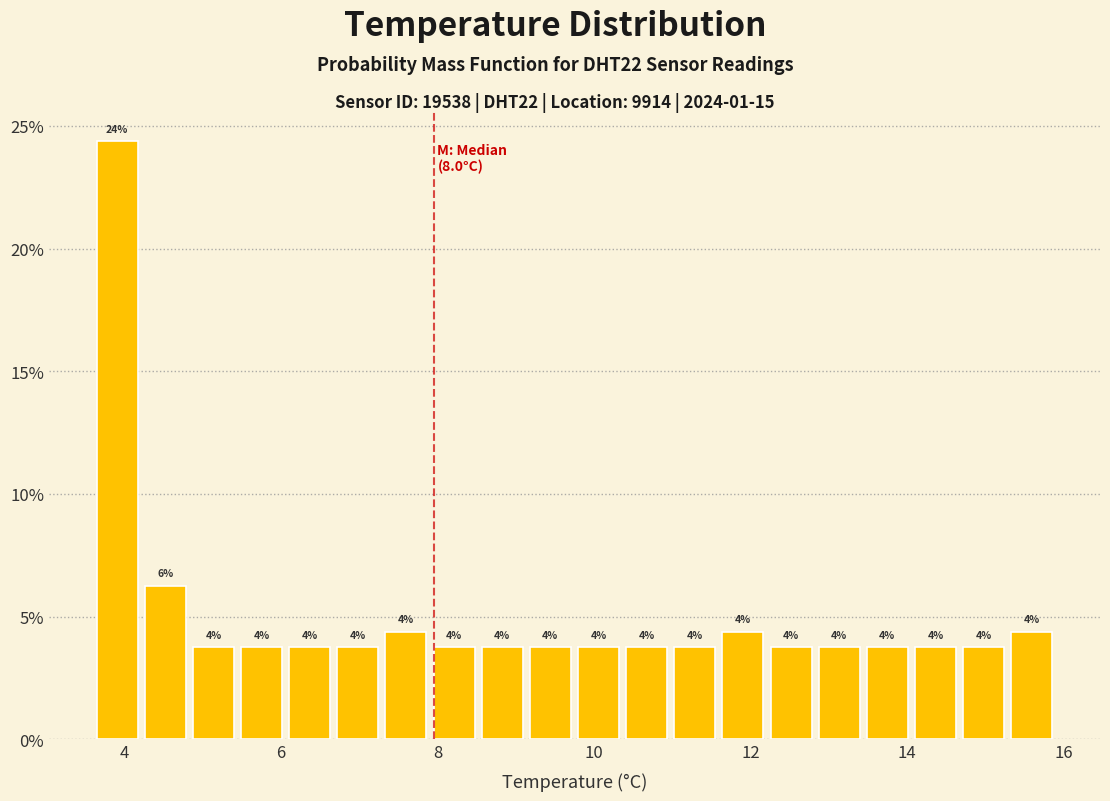

Read against the x-axis, roughly where is the centre of the tallest bar?

4.0